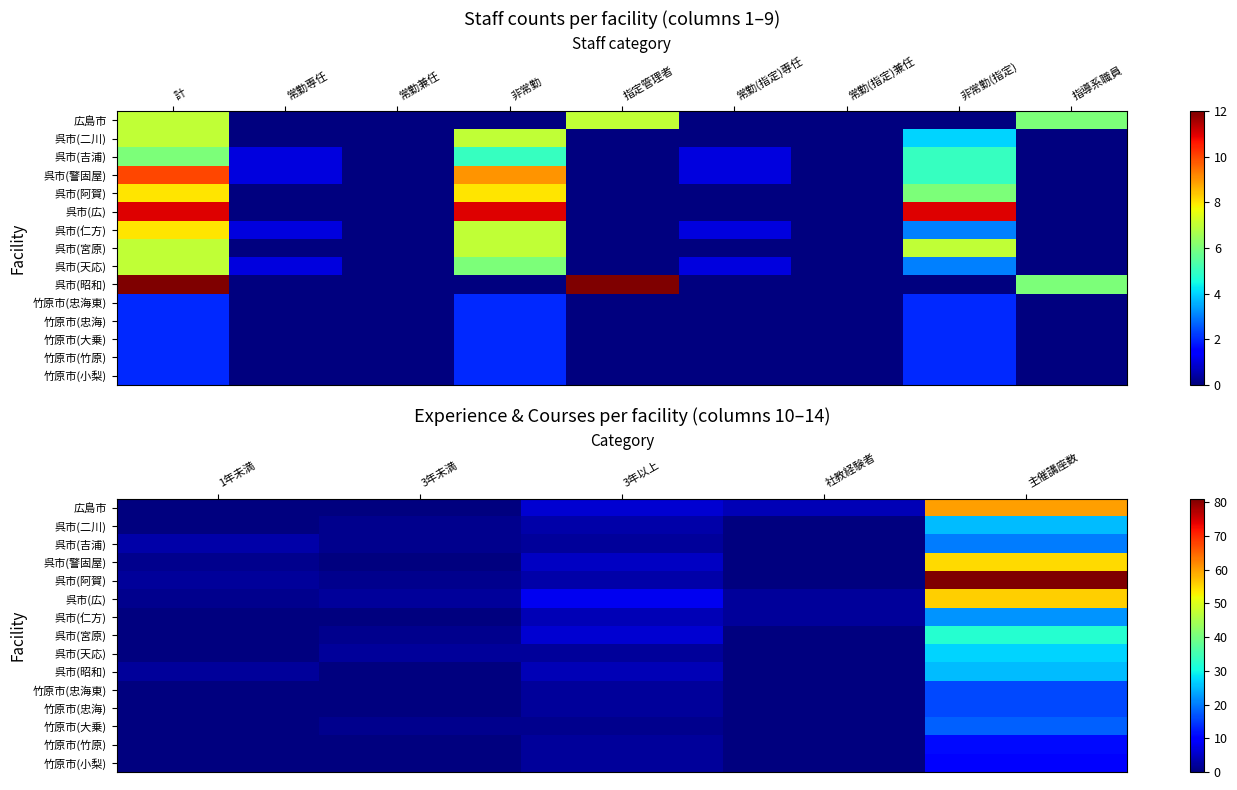

True or false: 竹原市(忠海東) has a value of -8 at 3年未満.

False